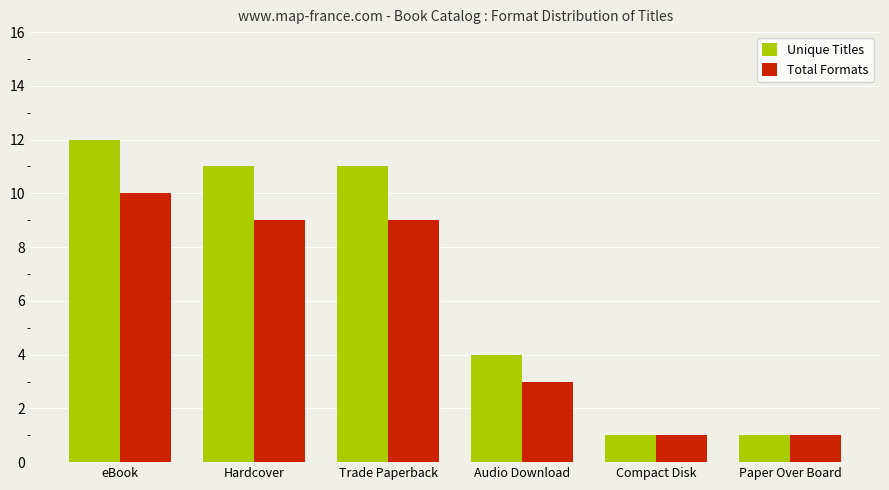

What is the label of the 3rd bar from the right?

Audio Download